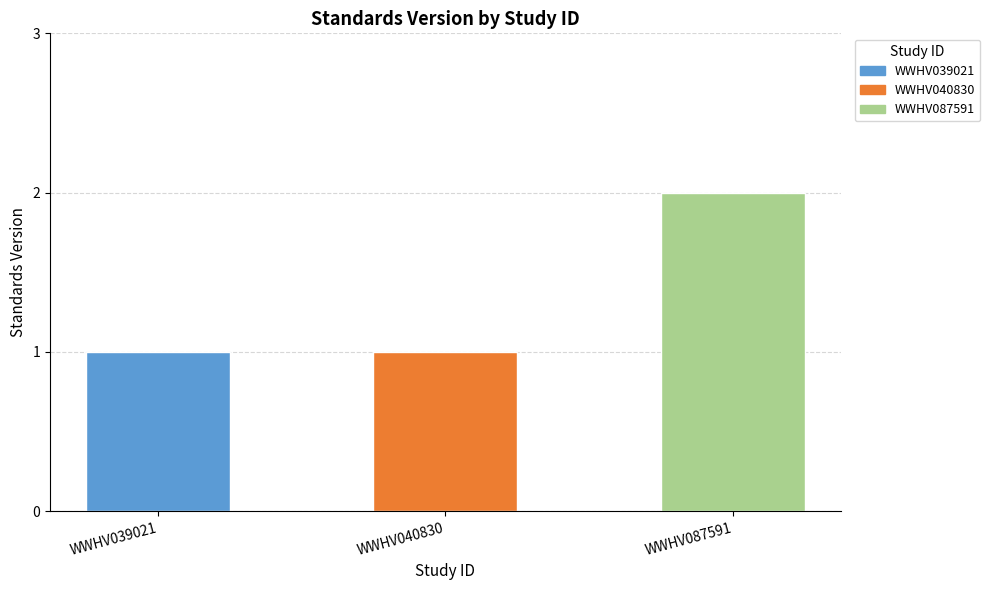

Is it true that the value at WWHV087591 is 2?

True